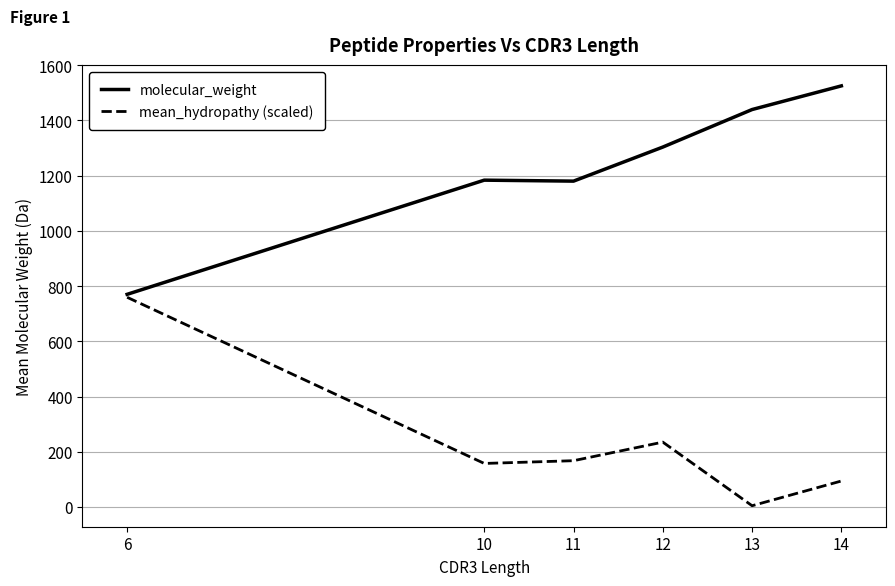

Count the number of data series in this chart.

2